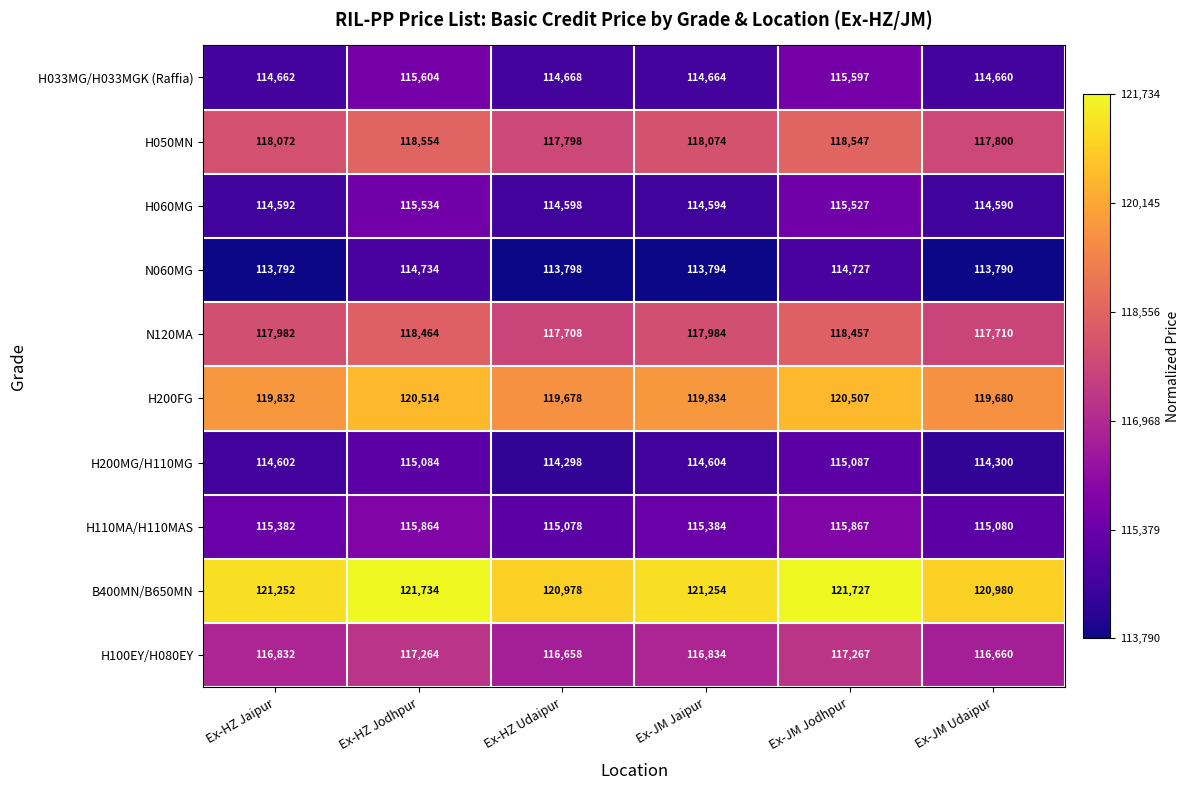

List the series in order of their peak value, lowest first.

N060MG, H200MG/H110MG, H060MG, H033MG/H033MGK (Raffia), H110MA/H110MAS, H100EY/H080EY, N120MA, H050MN, H200FG, B400MN/B650MN